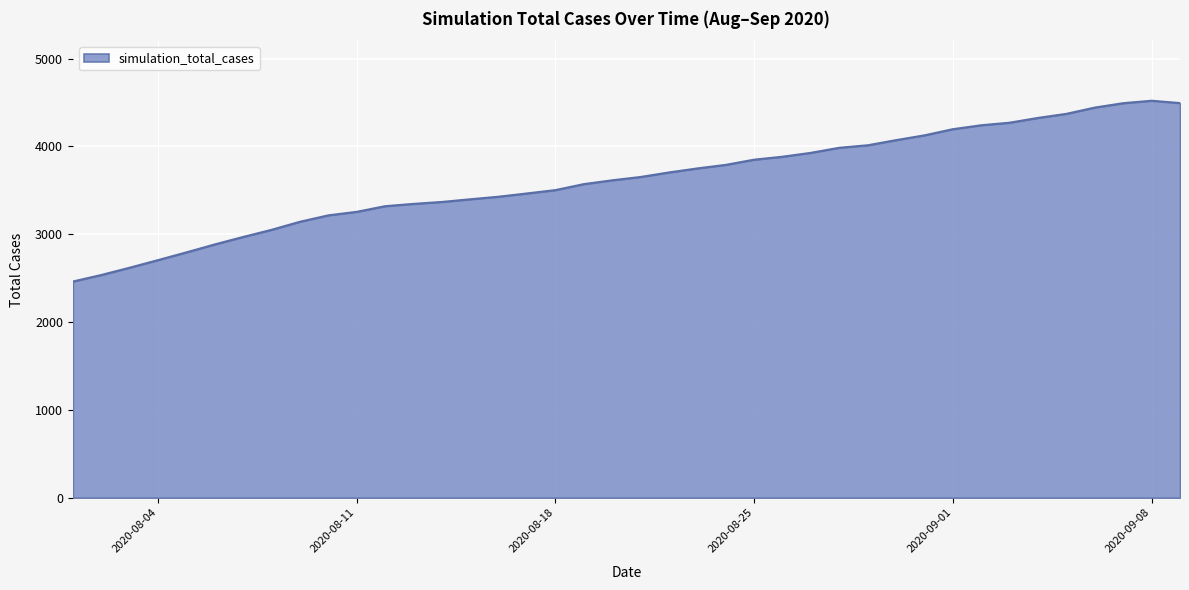

What is the minimum value shown in the chart?

2461.6